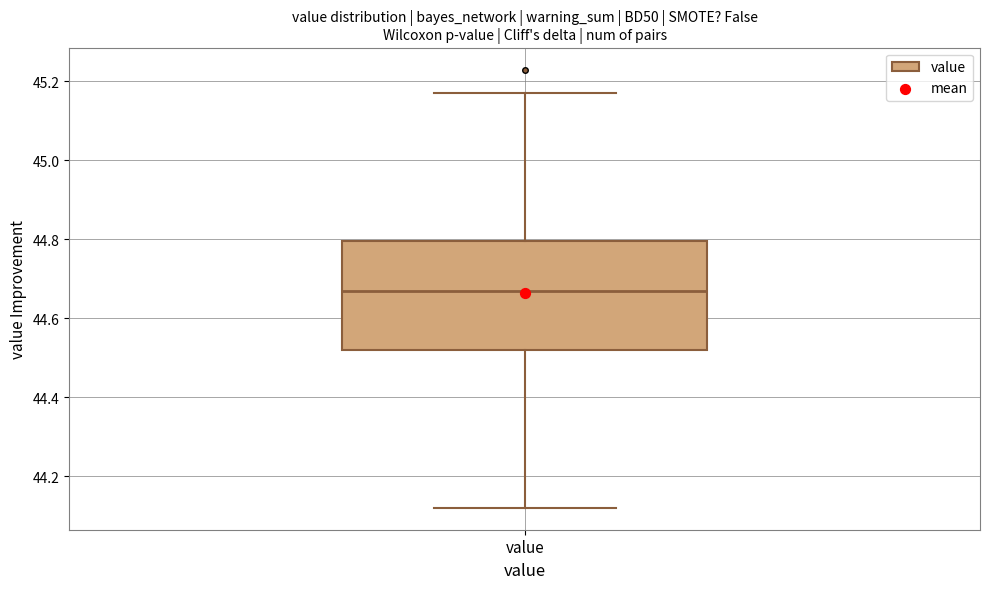

Transcribe this box plot: give where the median line is, the range the box spans, and where the two whiskers end, as read against the y-axis. The values are not printed on the chart, so give them approximately, as read against the axis.

median 44.68, box 44.52 to 44.80, whiskers 44.12 to 45.18